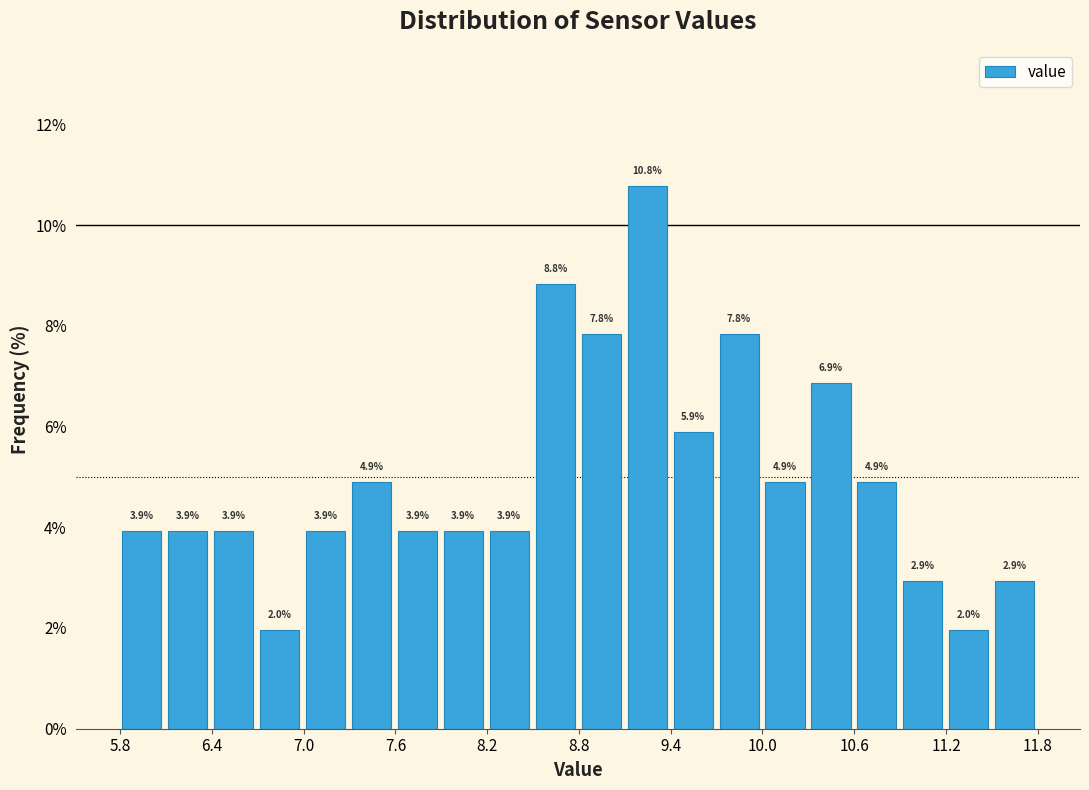

Around what value on the x-axis is the tallest bar? Give the approximate position of its centre, as read against the axis.

9.2